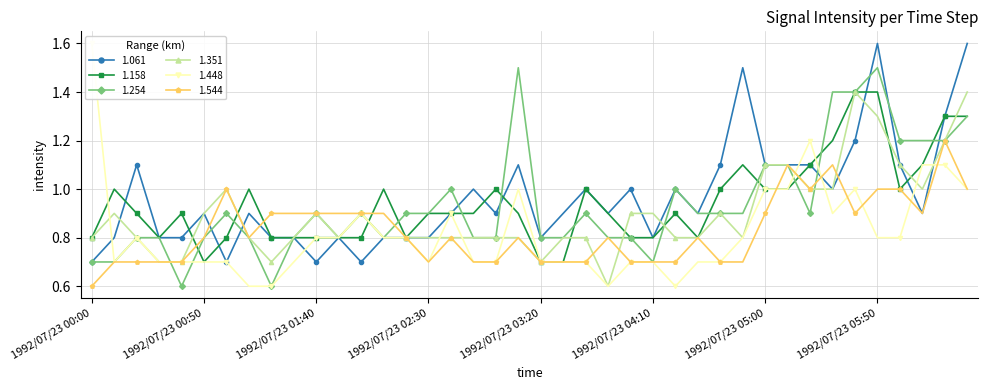

Reading right to left, extract all data points from this chart.

1.061: 1.6	1.3	0.9	1.1	1.6	1.2	1.0	1.1	1.1	1.1	1.5	1.1	0.9	1.0	0.8	1.0	0.9	1.0	0.9	0.8	1.1	0.9	1.0	0.9	0.8	0.8	0.8	0.7	0.8	0.7	0.8	0.8	0.9	0.7	0.9	0.8	0.8	1.1	0.8	0.7
1.158: 1.3	1.3	1.1	1.0	1.4	1.4	1.2	1.1	1.0	1.0	1.1	1.0	0.8	0.9	0.8	0.8	0.9	1.0	0.7	0.7	0.9	1.0	0.9	0.9	0.9	0.8	1.0	0.8	0.8	0.8	0.8	0.8	1.0	0.8	0.7	0.9	0.8	0.9	1.0	0.8
1.254: 1.3	1.2	1.2	1.2	1.5	1.4	1.4	0.9	1.1	1.1	0.9	0.9	0.9	1.0	0.7	0.8	0.8	0.9	0.8	0.8	1.5	0.8	0.8	1.0	0.9	0.9	0.8	0.9	0.8	0.9	0.8	0.6	0.8	0.9	0.8	0.6	0.8	0.8	0.7	0.7
1.351: 1.4	1.2	1.0	1.1	1.3	1.4	1.0	1.0	1.1	1.1	0.8	0.9	0.8	0.8	0.9	0.9	0.6	0.8	0.8	0.7	0.8	0.8	0.8	0.8	0.8	0.8	0.8	0.9	0.8	0.9	0.8	0.7	0.8	1.0	0.9	0.7	0.7	0.8	0.9	0.8
1.448: 1.0	1.1	1.1	0.8	0.8	1.0	0.9	1.2	1.0	1.0	0.8	0.7	0.7	0.6	0.7	0.7	0.6	0.7	0.7	0.7	1.0	0.7	0.7	0.9	0.7	0.8	0.8	0.9	0.8	0.8	0.7	0.6	0.6	0.7	0.7	0.7	0.7	0.8	0.7	1.6
1.544: 1.0	1.2	0.9	1.0	1.0	0.9	1.1	1.0	1.1	0.9	0.7	0.7	0.8	0.7	0.7	0.7	0.8	0.7	0.7	0.7	0.8	0.7	0.7	0.8	0.7	0.8	0.9	0.9	0.9	0.9	0.9	0.9	0.8	1.0	0.8	0.7	0.7	0.7	0.7	0.6